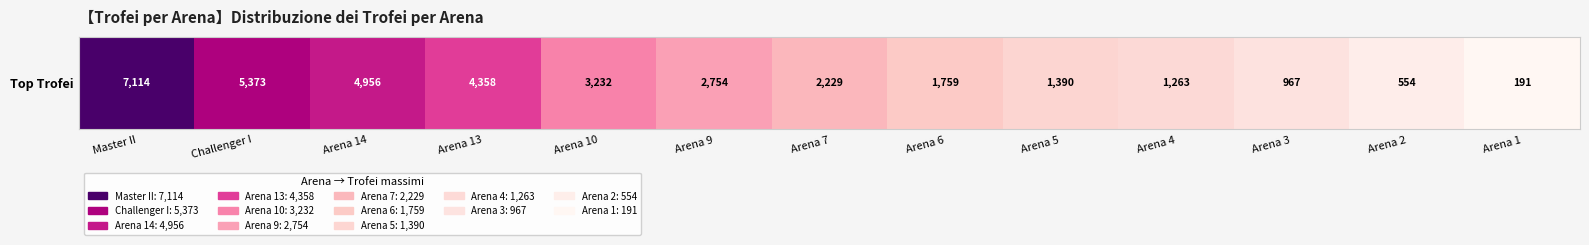

Reading left to right, extract all data points from this chart.

7114	5373	4956	4358	3232	2754	2229	1759	1390	1263	967	554	191